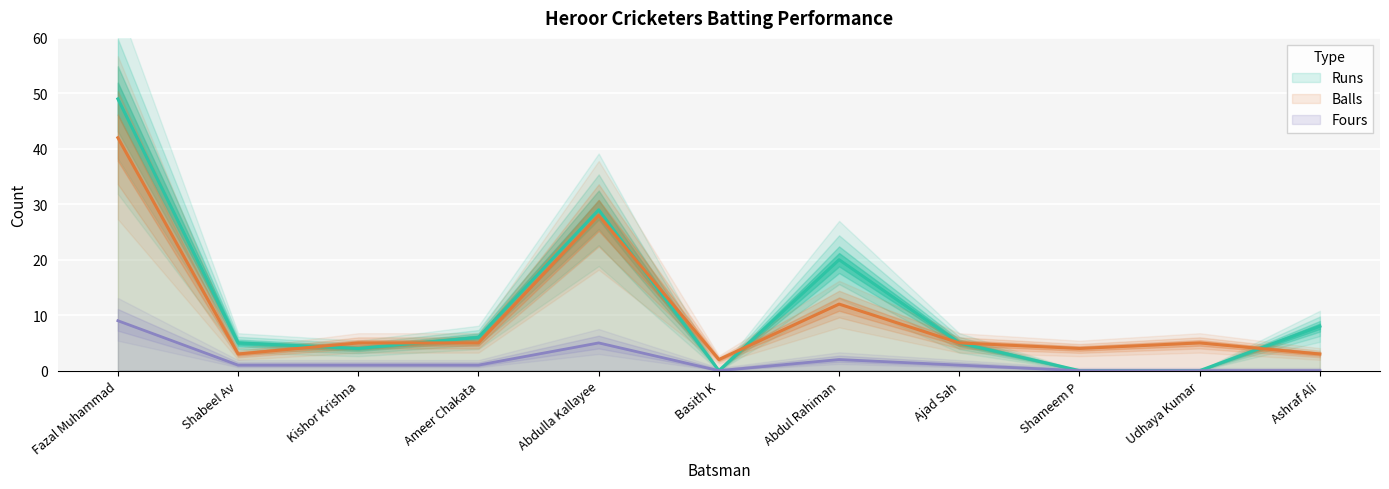

Read the Runs value at Fazal Muhammad, to the nearest 5.

50